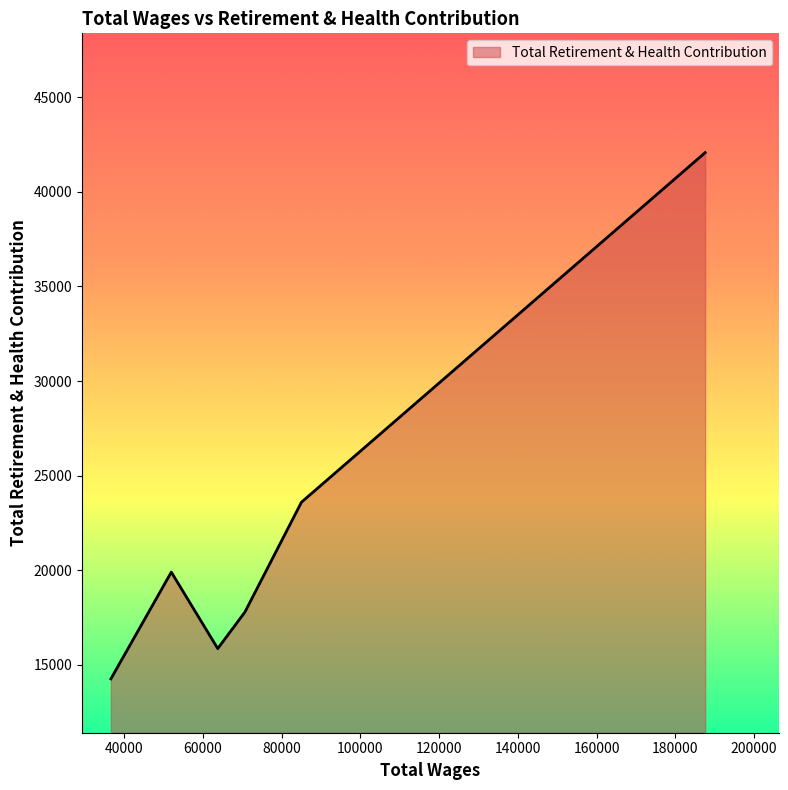

True or false: there are more than 1 points higher than both neighbors.

False